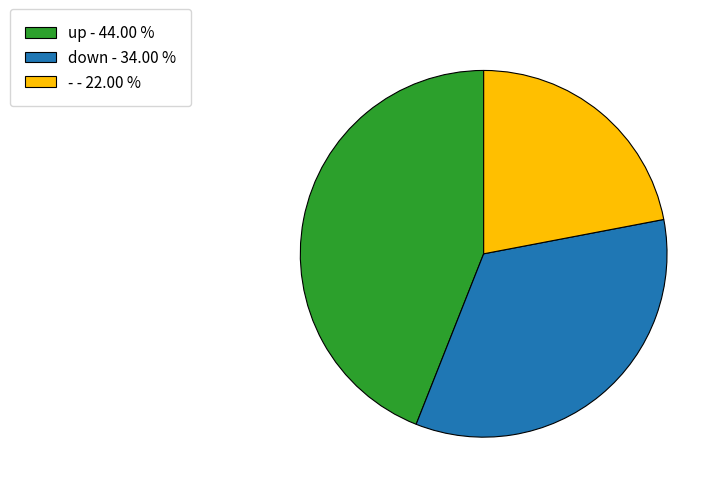

True or false: up accounts for 27% of the total.

False